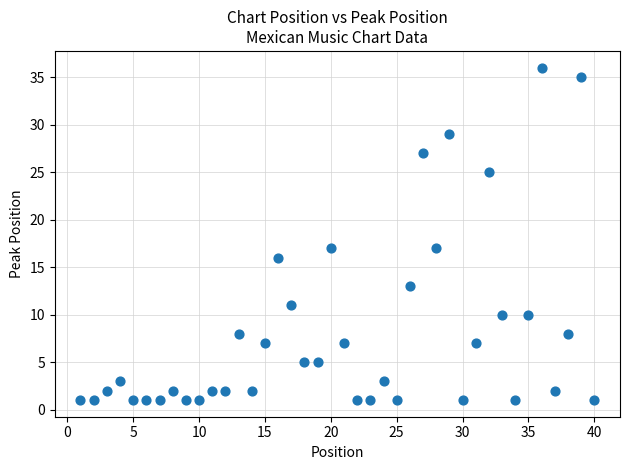

What is the range of Y values (max minus min)?

35